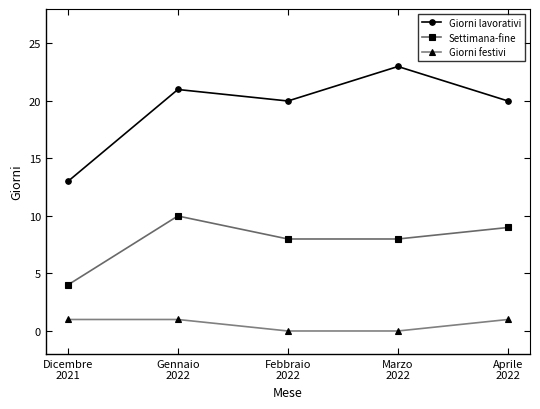

What is the difference between the maximum and second lowest values in the Giorni lavorativi series?

3